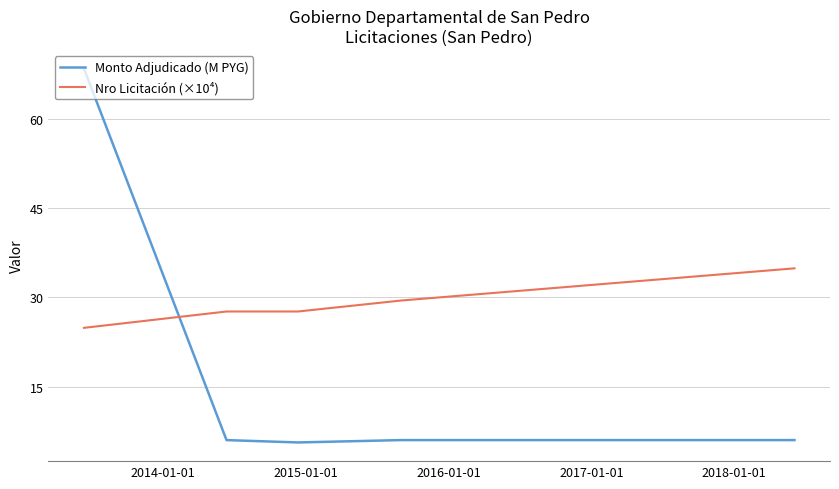

Reading left to right, list all the values displayed in this chart.

Monto Adjudicado (M PYG): 68.5	6.0	5.6	6.0	6.0
Nro Licitación (×10⁴): 24.9	27.6	27.6	29.5	34.9